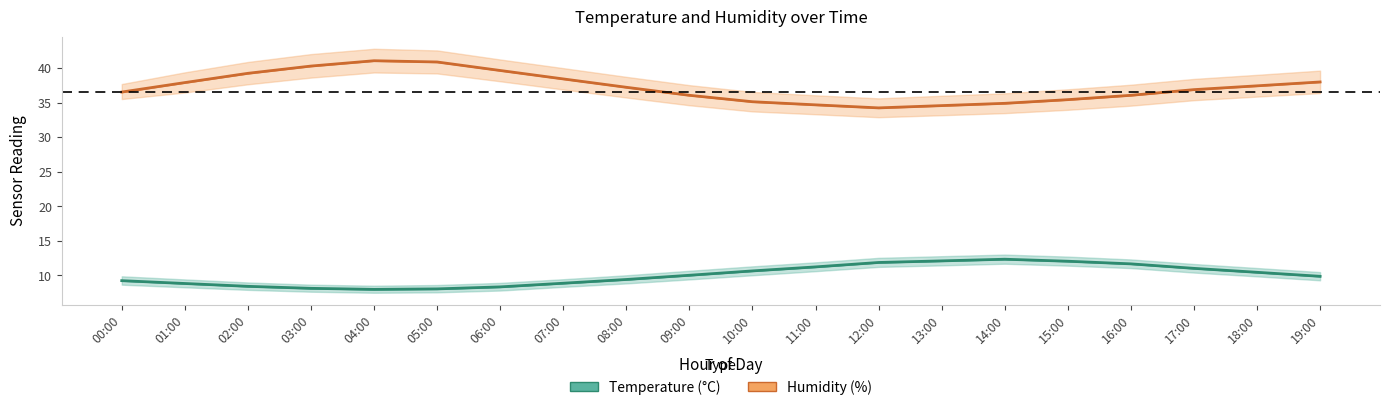

Which category has the lowest value in the Humidity (%) series?

12:00